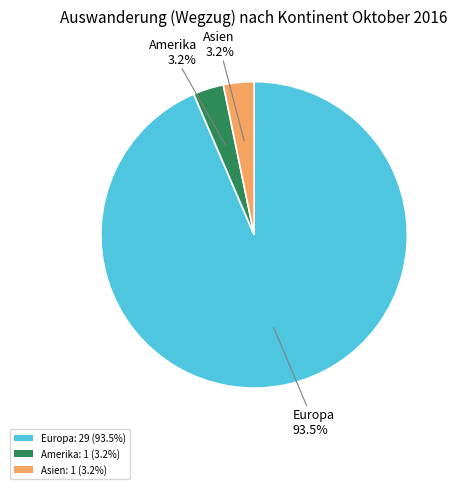

What is the majority slice?

Europa: 29 (93.5%)